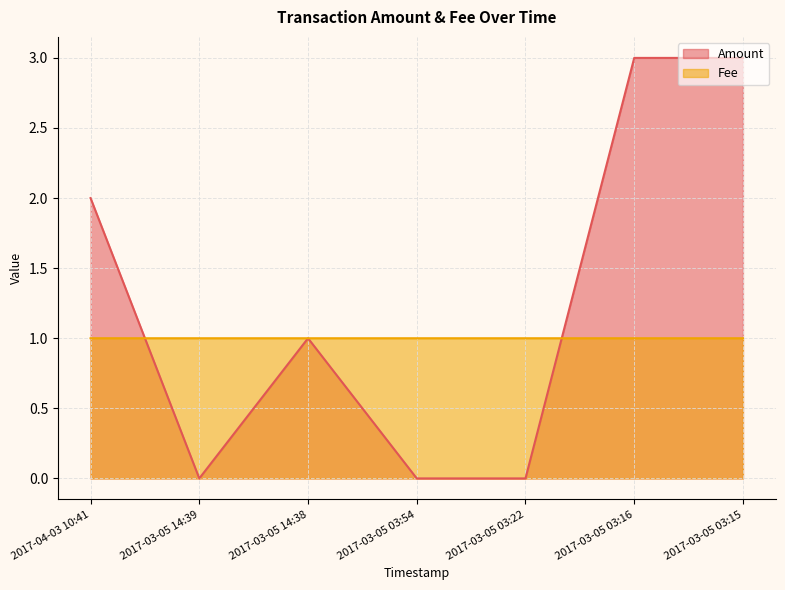

How many lines are shown in the chart?

2